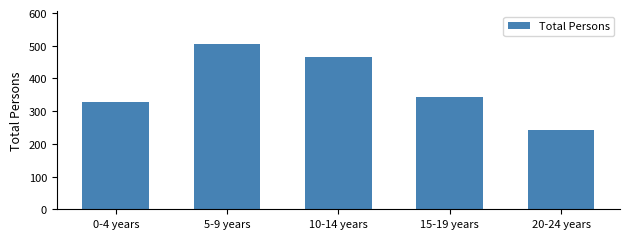

Reading right to left, extract all data points from this chart.

20-24 years=242	15-19 years=342	10-14 years=466	5-9 years=504	0-4 years=329